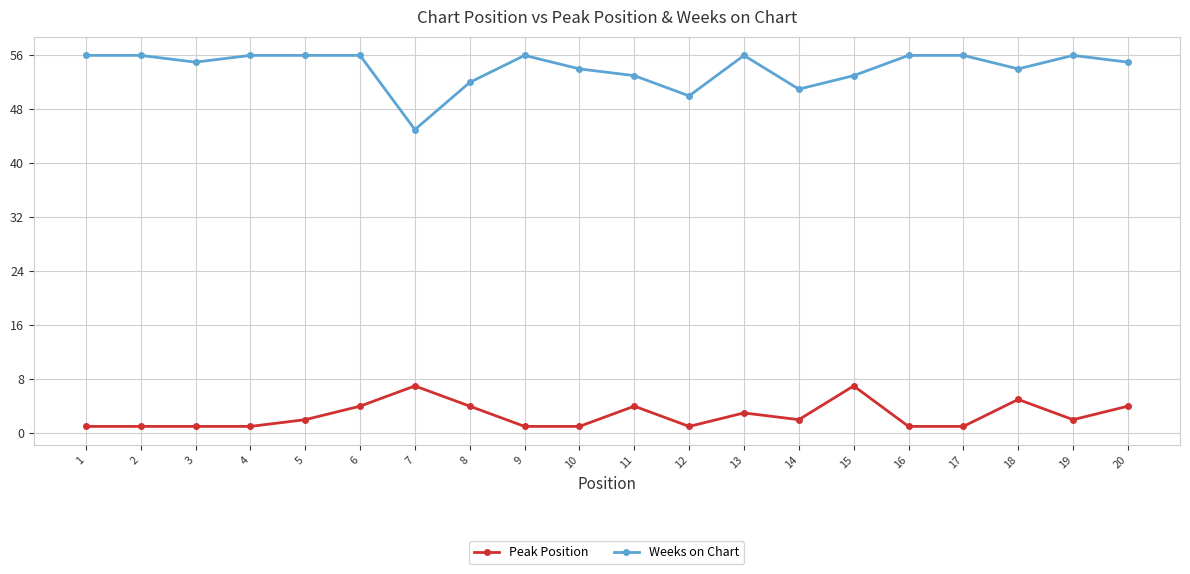

True or false: Weeks on Chart has more than 0 points higher than both neighbors.

True